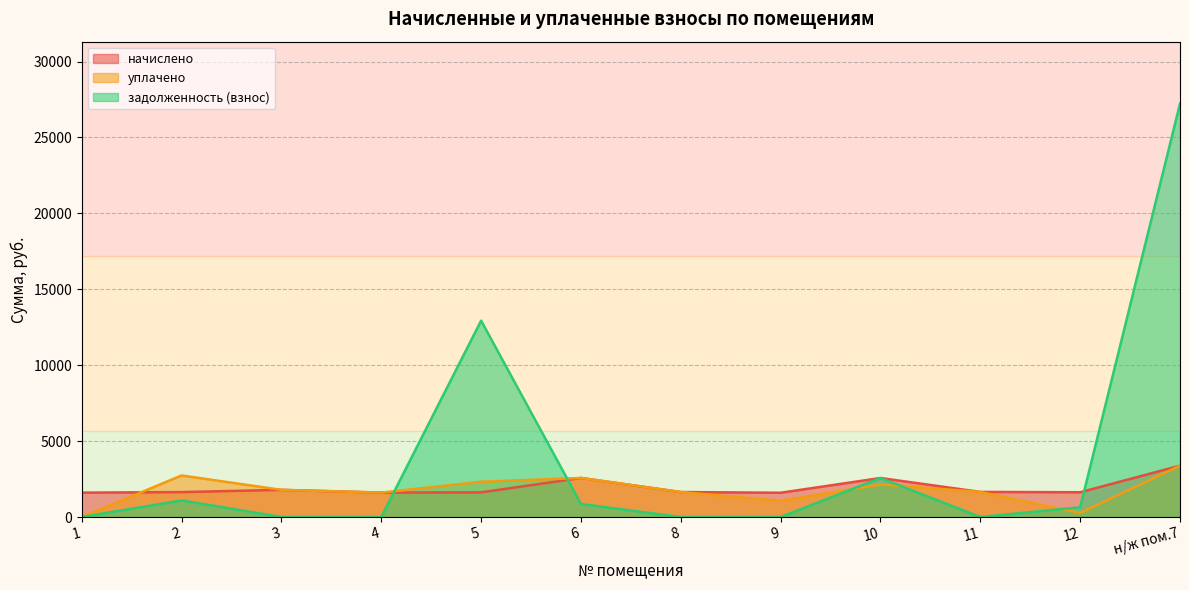

True or false: задолженность (взнос) and уплачено intersect in this chart.

True